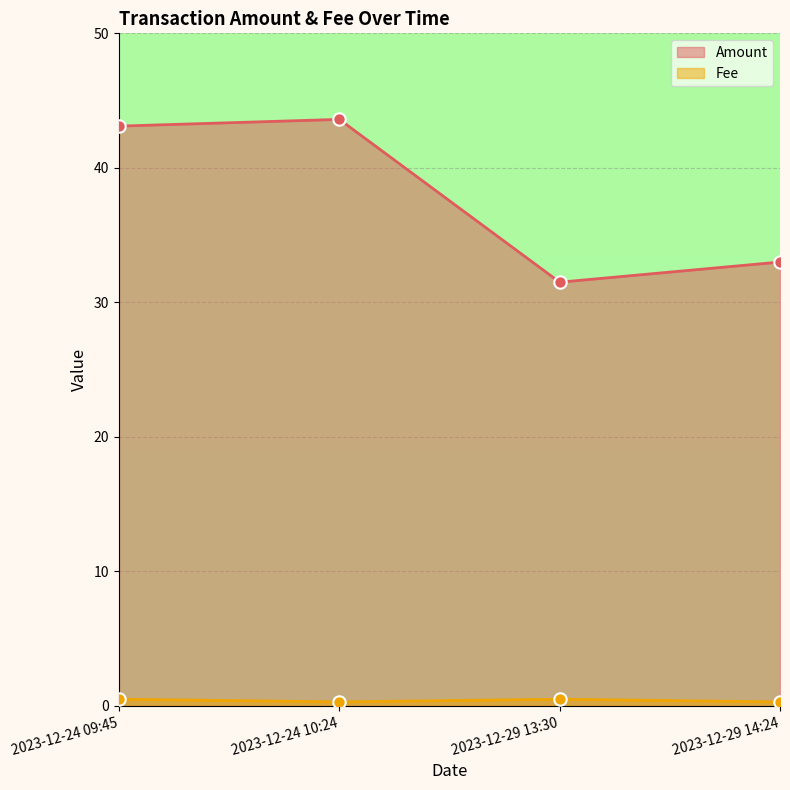

At how many categories does at least one series exceed 39?

2